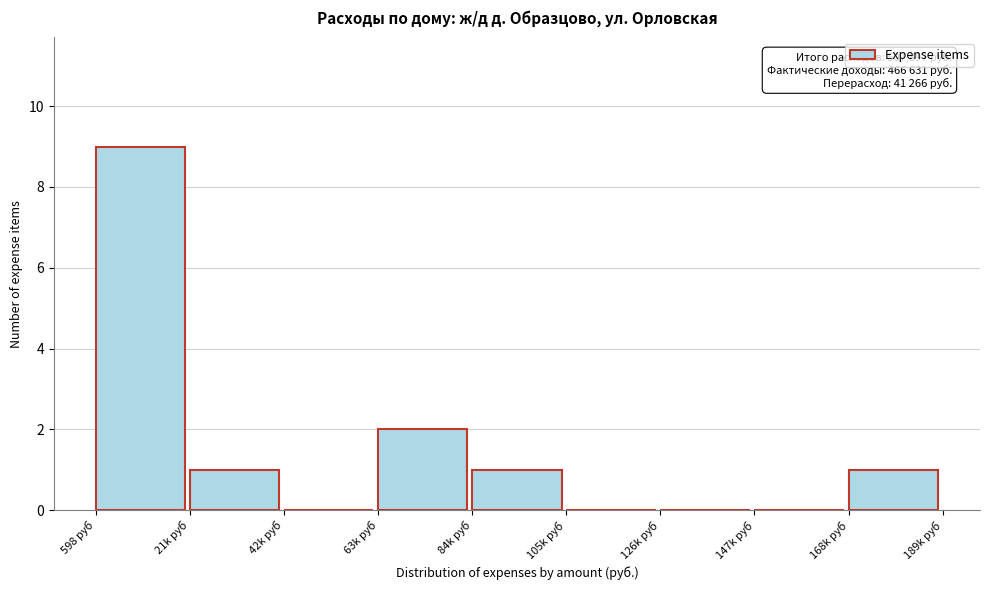

Reading left to right, list all the values displayed in this chart.

598 руб=9	21k руб=1	42k руб=0	63k руб=2	84k руб=1	105k руб=0	126k руб=0	147k руб=0	168k руб=1